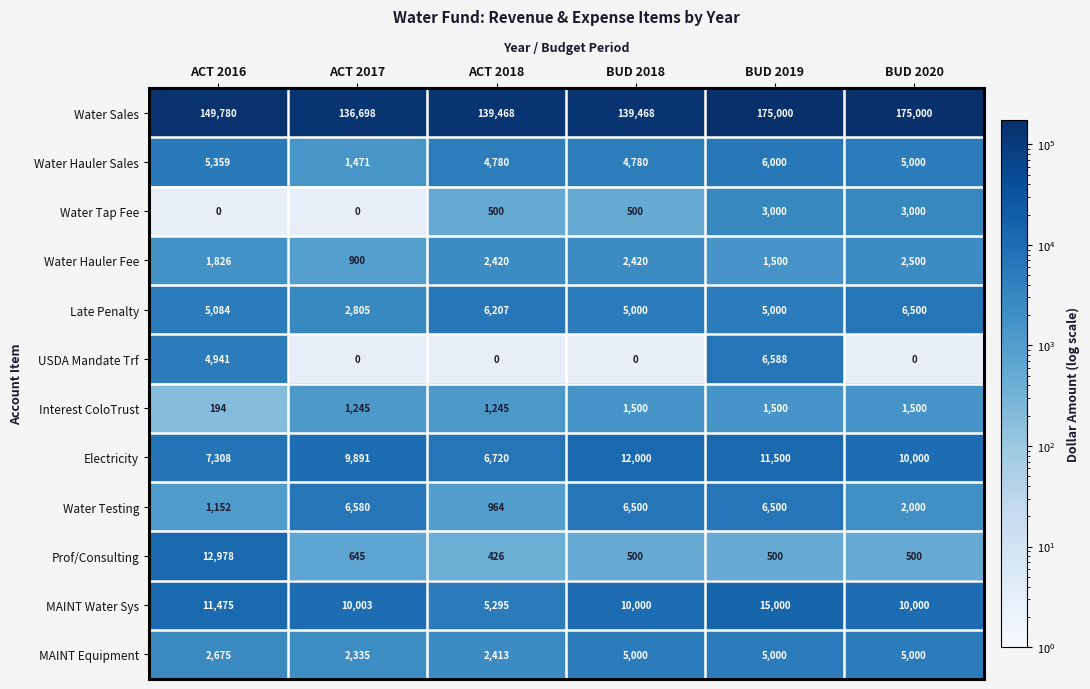

How many data points in Water Hauler Sales are less than 5000?

3